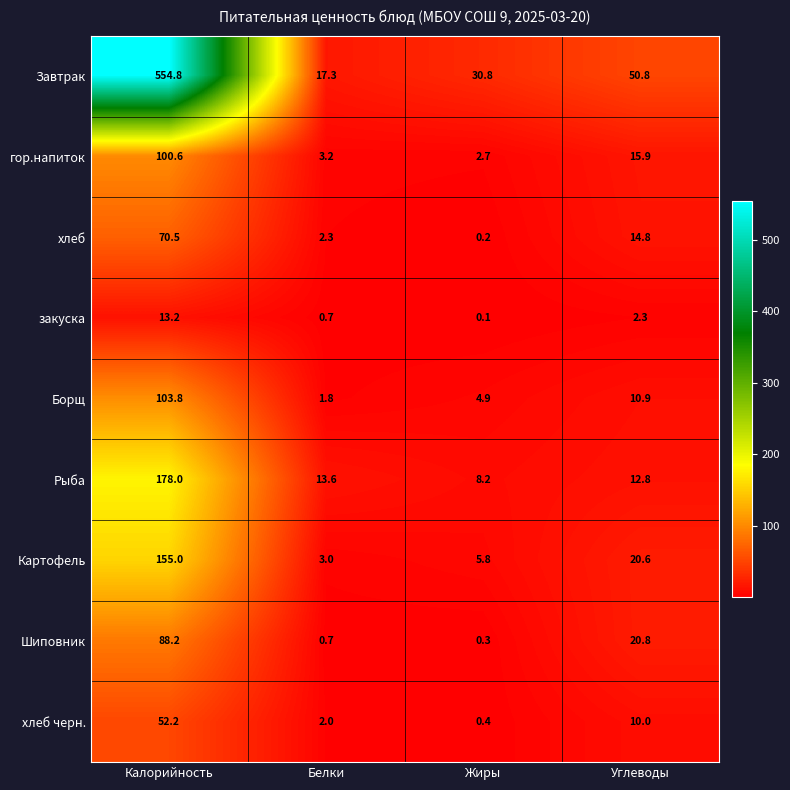

At which category does the chart reach its peak across all series?

Калорийность